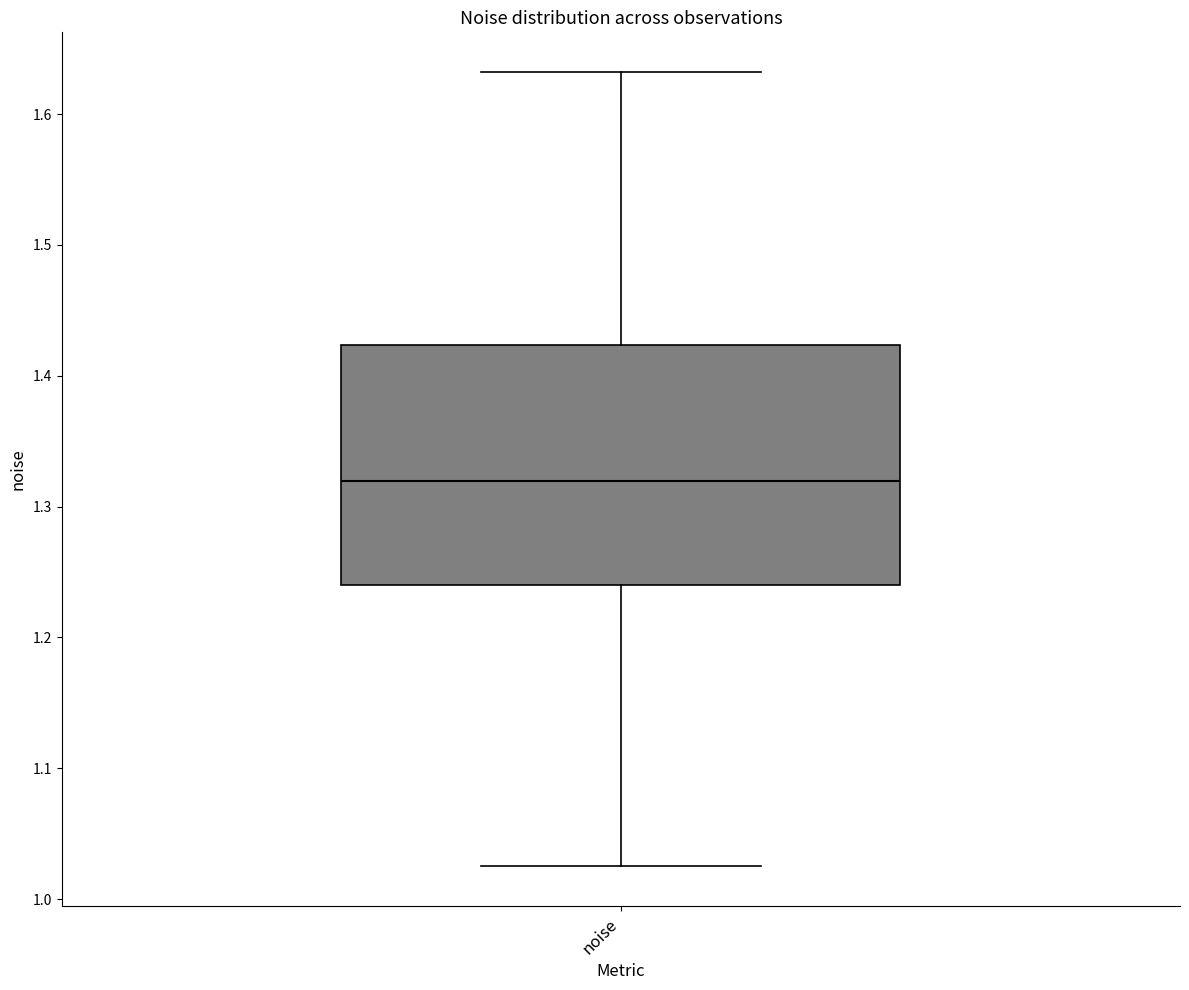

Transcribe this box plot: give where the median line is, the range the box spans, and where the two whiskers end, as read against the y-axis. The values are not printed on the chart, so give them approximately, as read against the axis.

median 1.32, box 1.24 to 1.42, whiskers 1.03 to 1.63